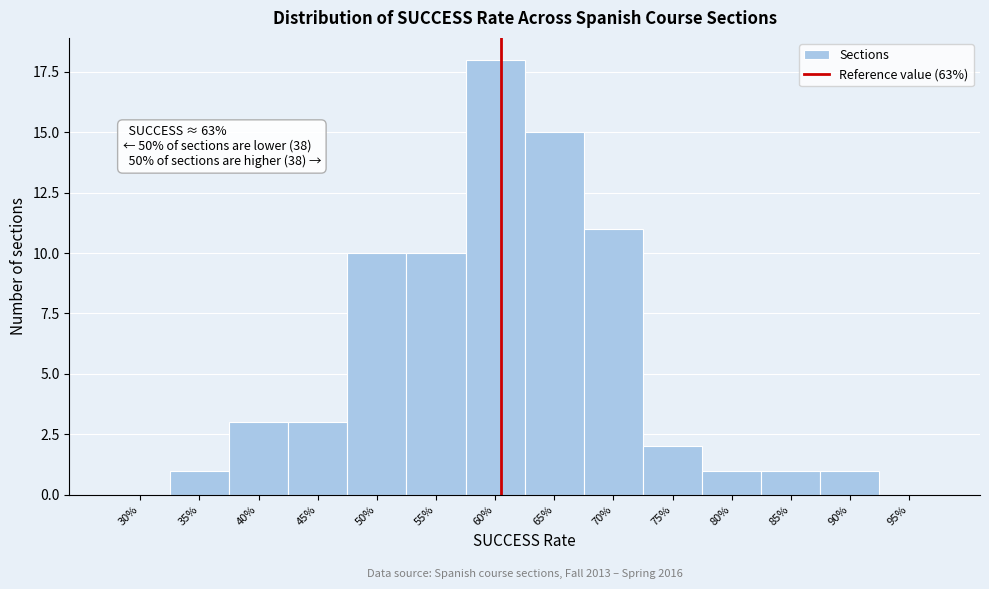

Reading left to right, transcribe all the data shown in this chart.

30%=0	35%=1	40%=3	45%=3	50%=10	55%=10	60%=18	65%=15	70%=11	75%=2	80%=1	85%=1	90%=1	95%=0